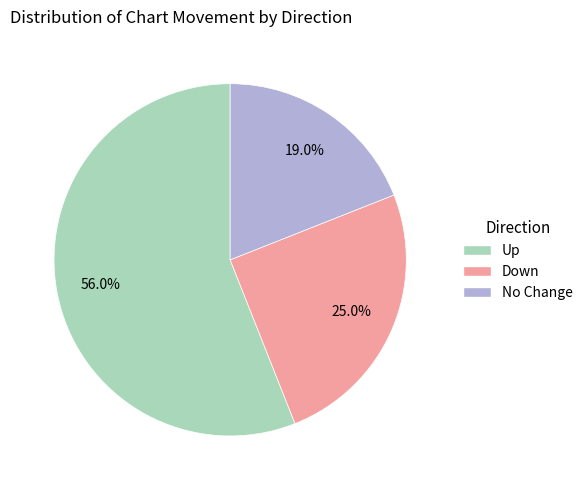

Rank the categories by value from lowest to highest.

No Change, Down, Up